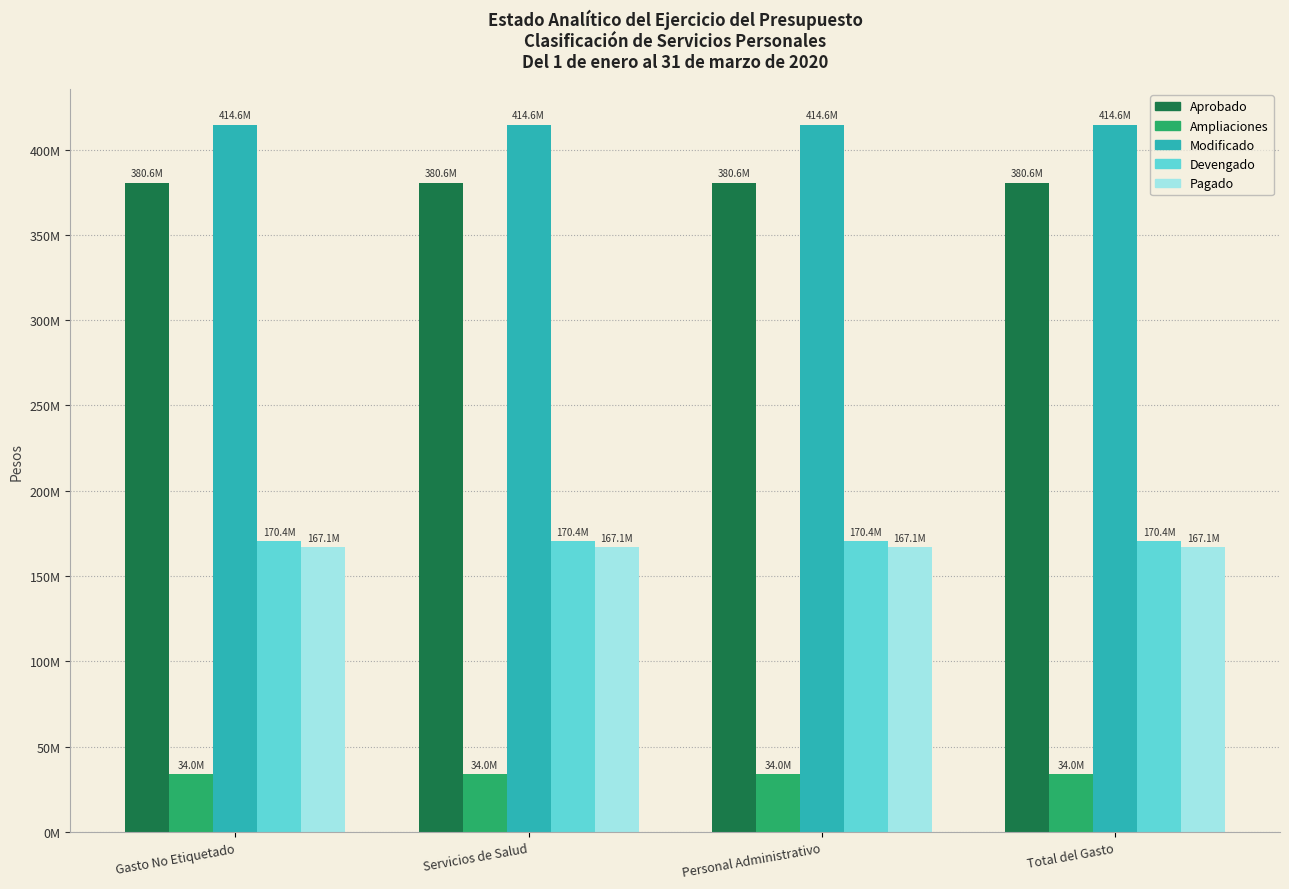

Is the value of Ampliaciones at Servicios de Salud greater than the value of Devengado at Total del Gasto?

No